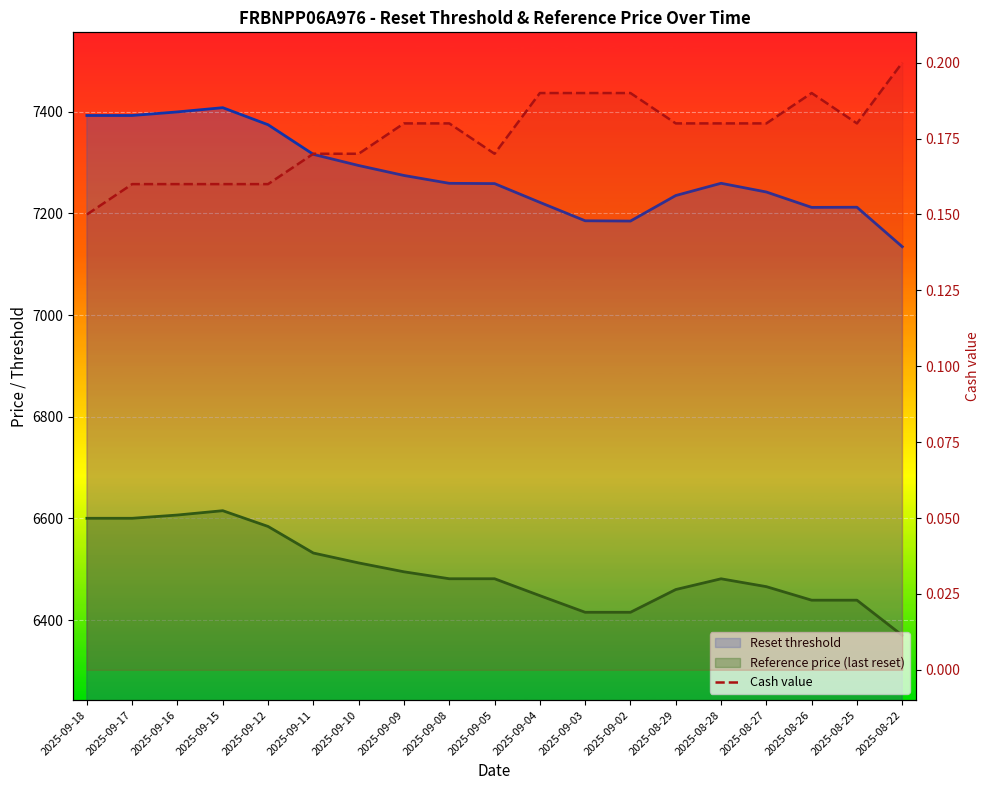

The value of Cash value at 2025-08-22 is 0.3. True or false?

False